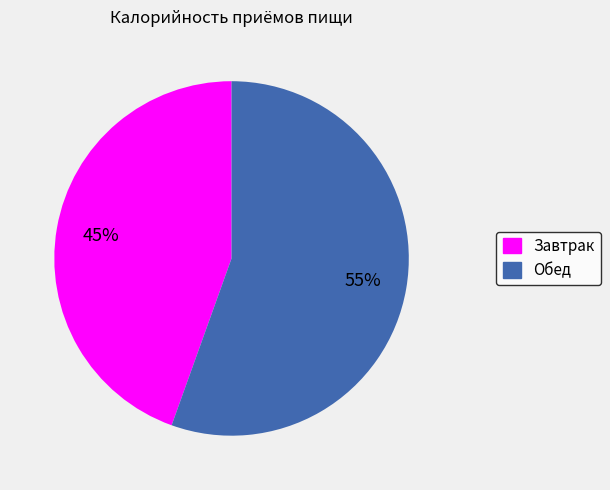

Does any single category account for the majority?

Yes